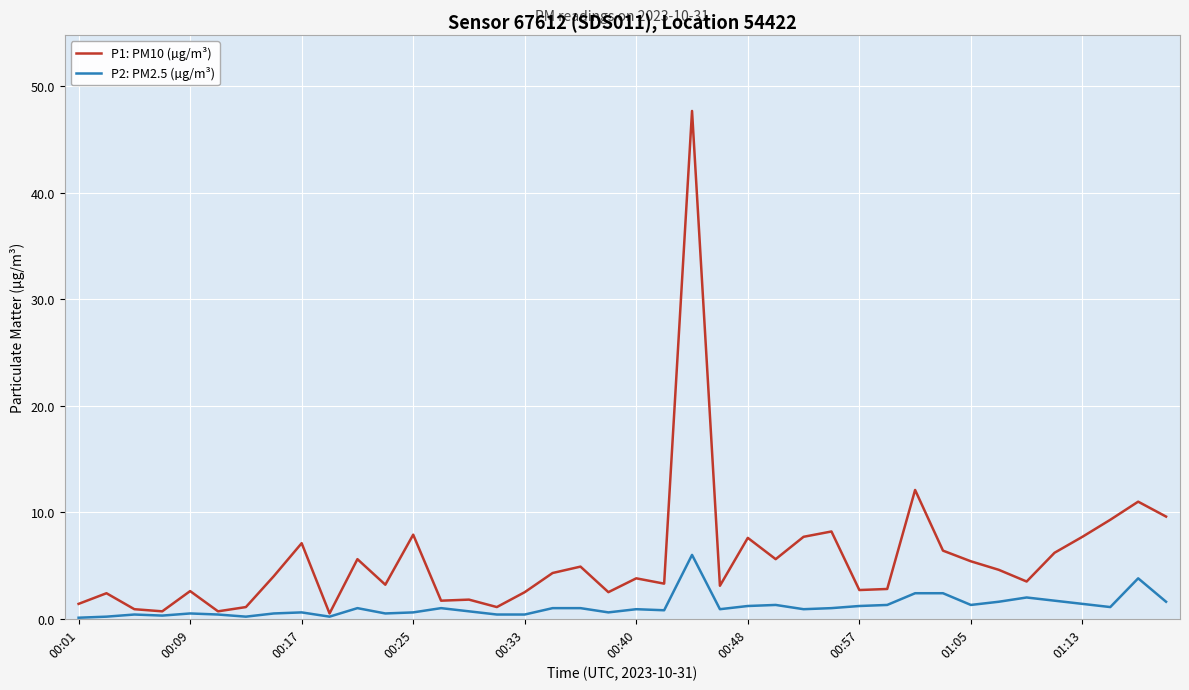

Which series has the largest total across all categories?

P1: PM10 (µg/m³)